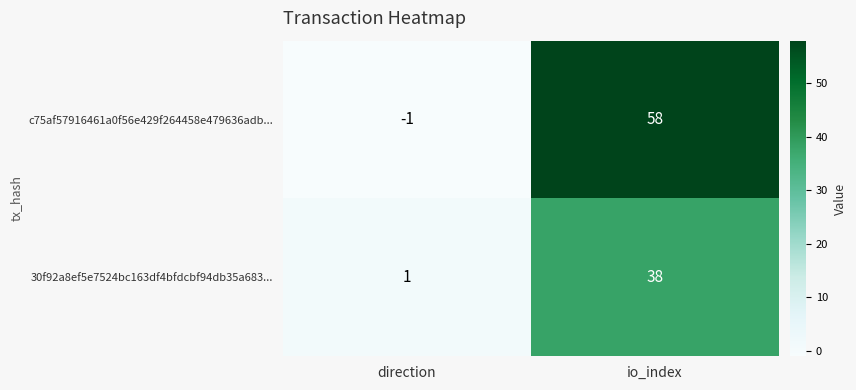

What is the difference between the maximum and minimum values in the c75af57916461a0f56e429f264458e479636adb... series?

59